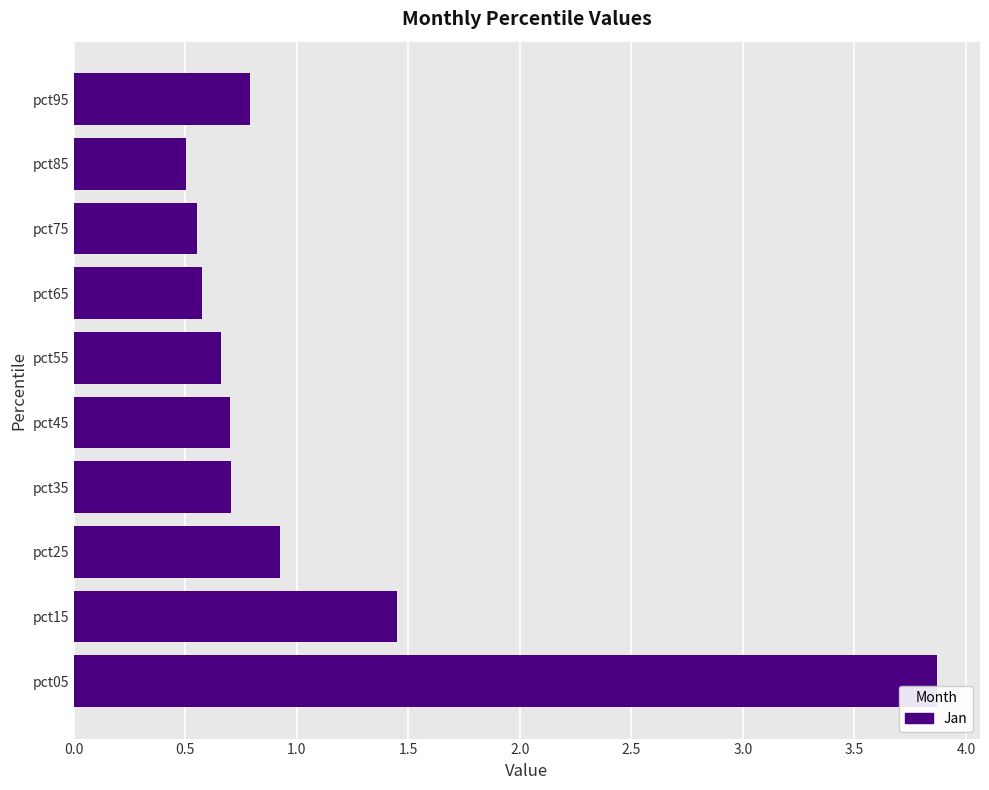

What is the average value?

1.1